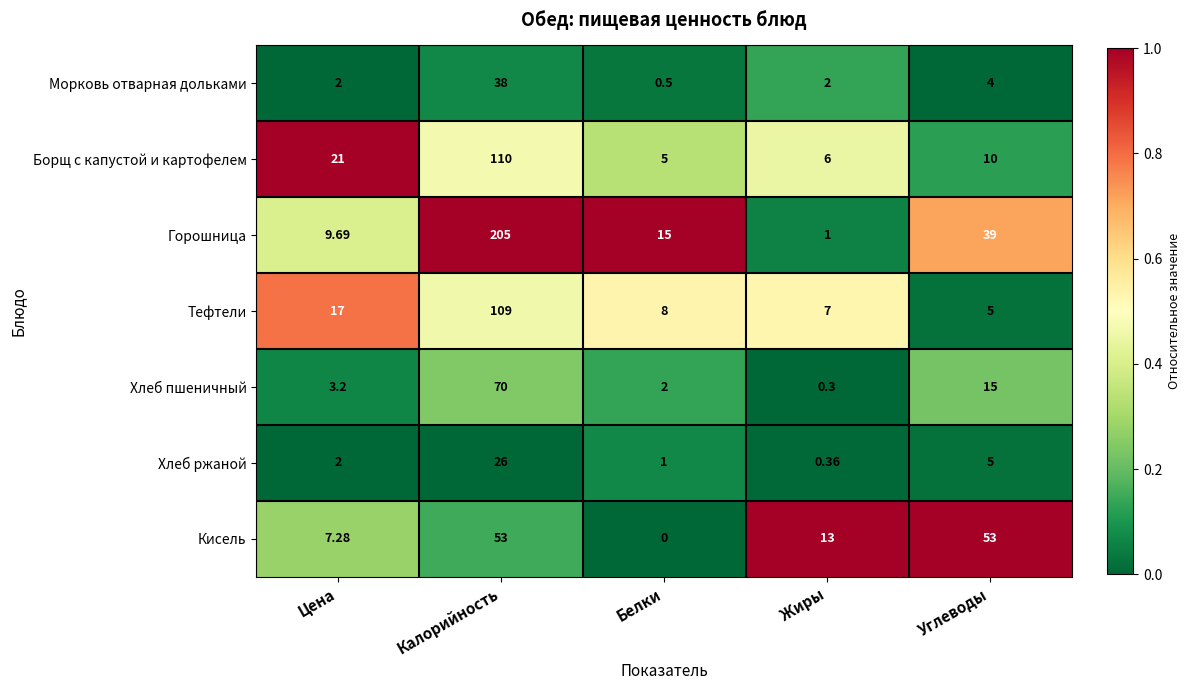

Which series has the largest total across all categories?

Горошница